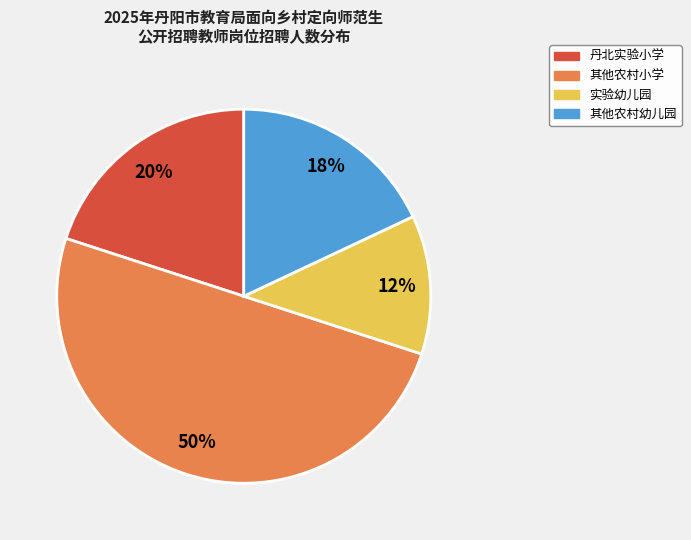

Rank the categories by value from highest to lowest.

其他农村小学, 丹北实验小学, 其他农村幼儿园, 实验幼儿园